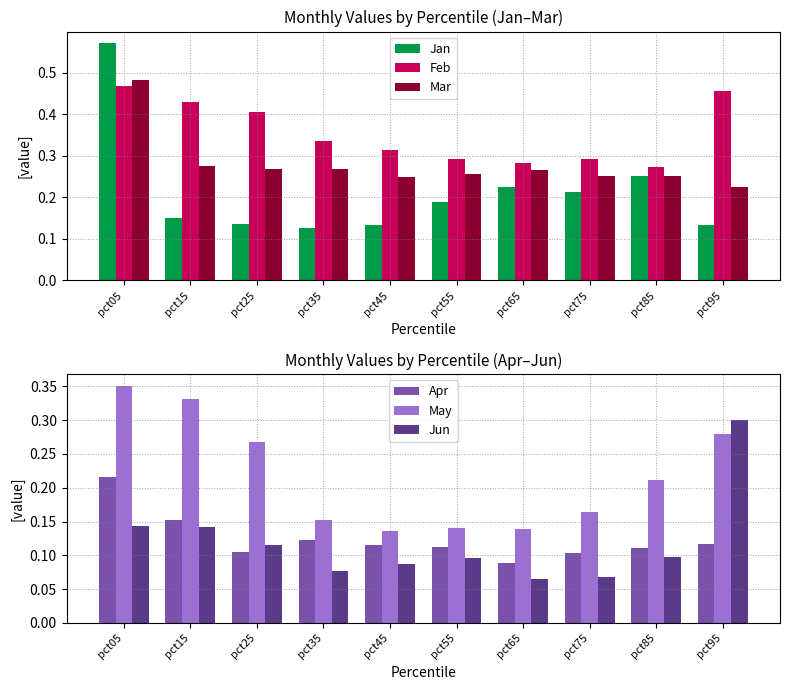

What is the difference between the second highest and minimum values in the Apr series?

0.1